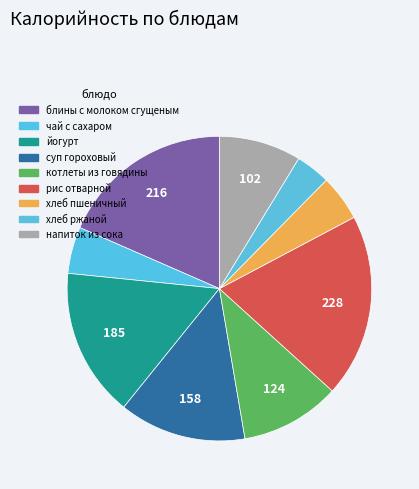

How many segments does this pie chart have?

9